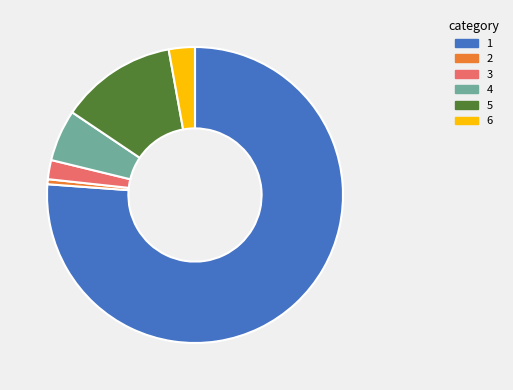

Is there any slice that represents more than half of the pie?

Yes